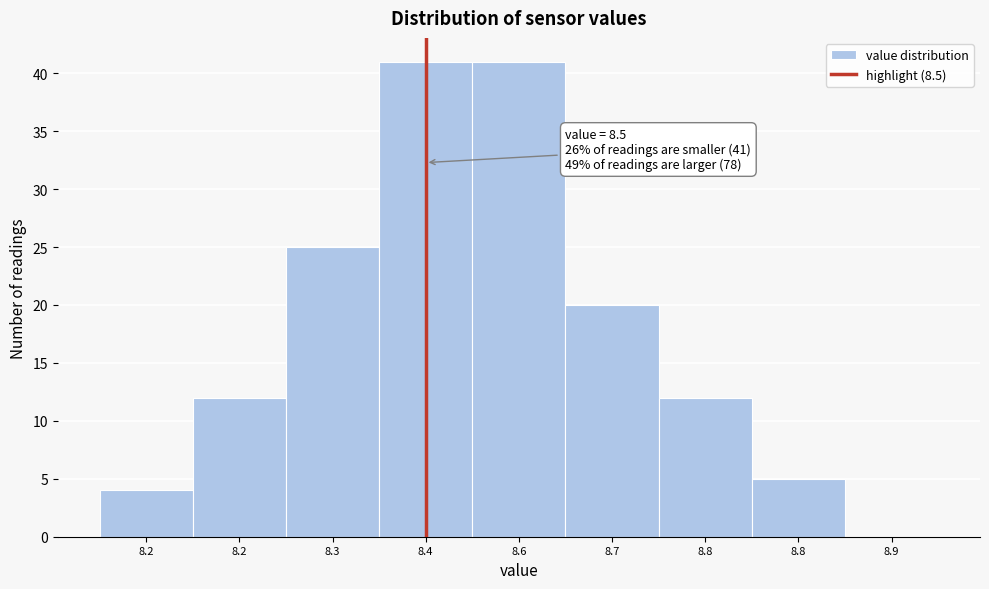

Are the bars horizontal?

No